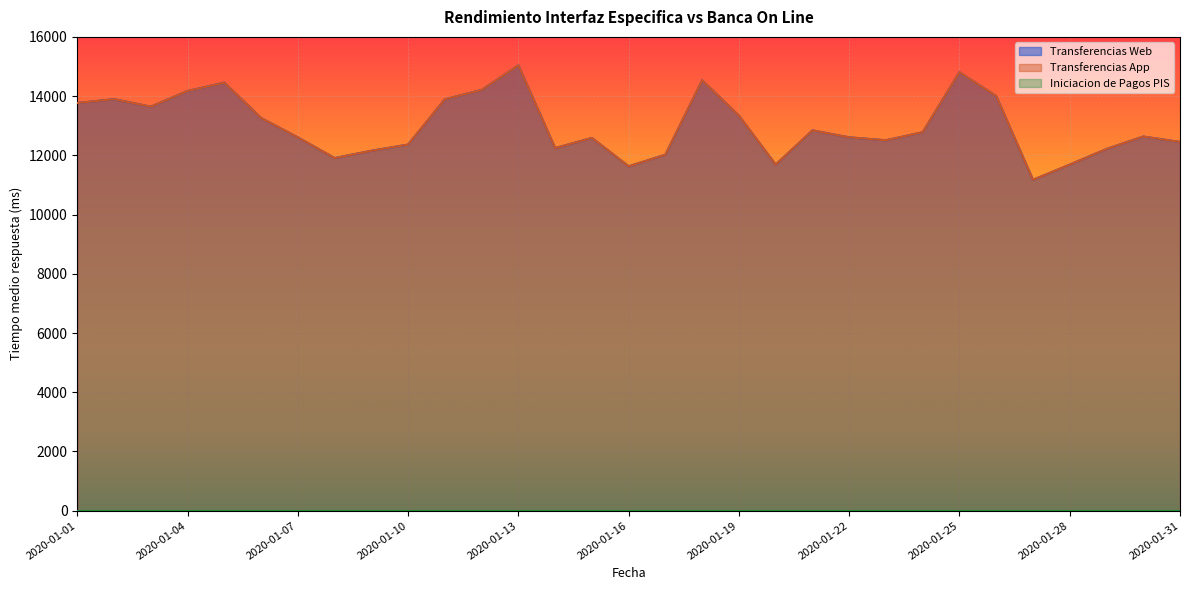

Does the chart display data point markers on the line(s)?

No